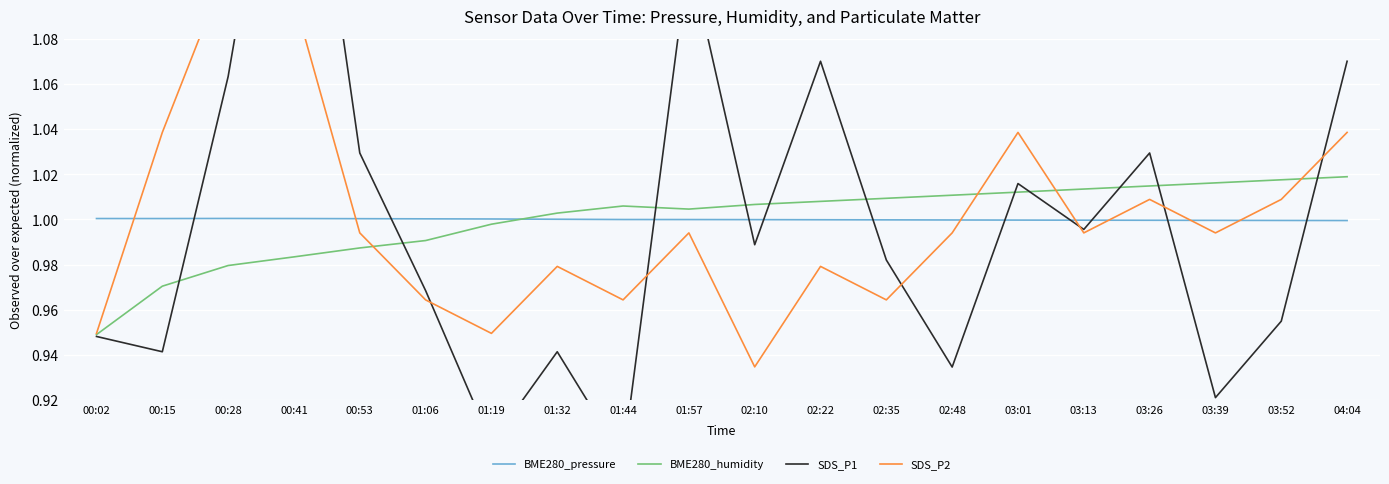

Which series has the largest total across all categories?

BME280_pressure